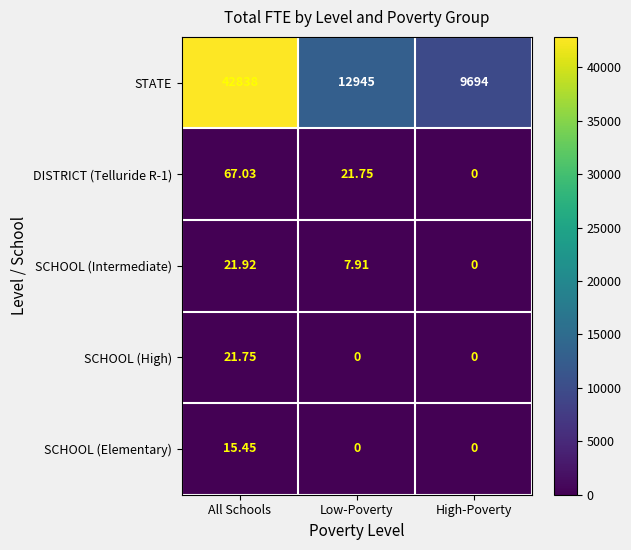

Which category has the highest value in the SCHOOL (Elementary) series?

All Schools